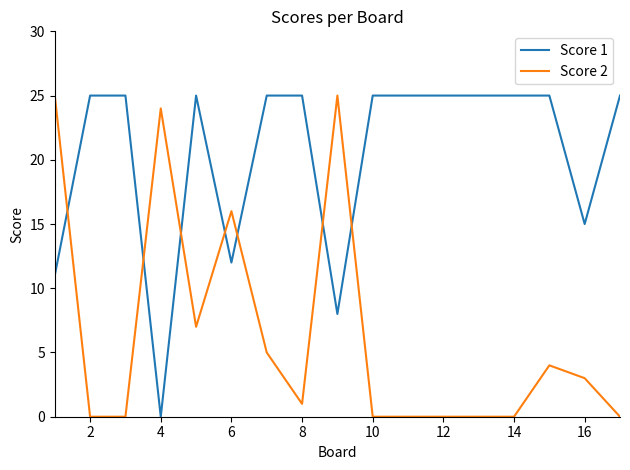

Which series ends up on top after the final intersection of Score 2 and Score 1?

Score 1